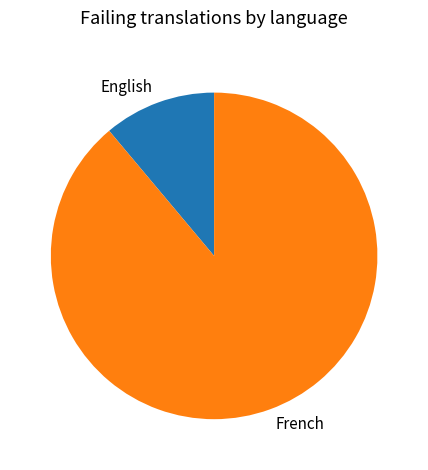

How many segments does this pie chart have?

2